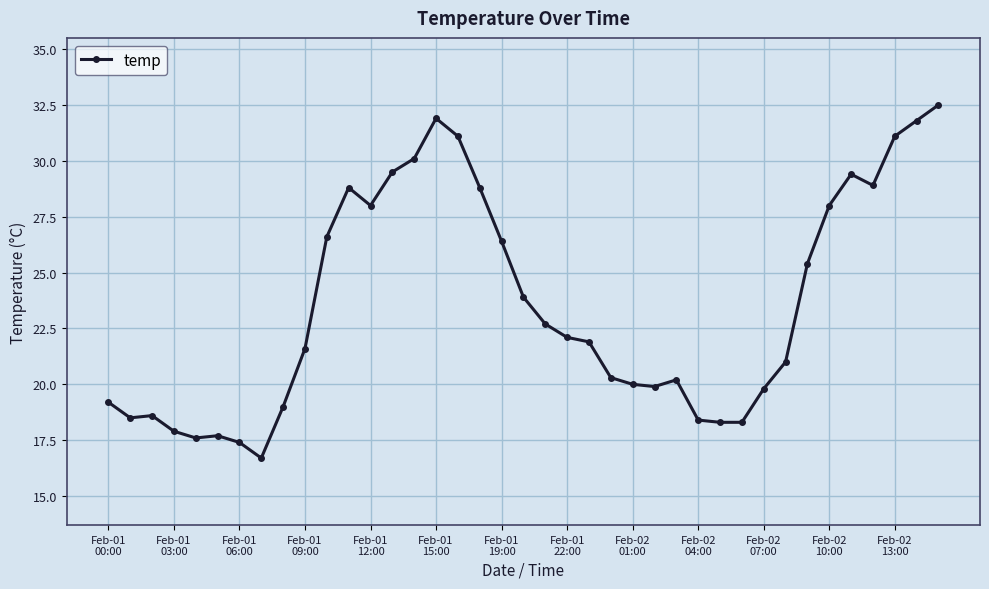

How many lines are shown in the chart?

1